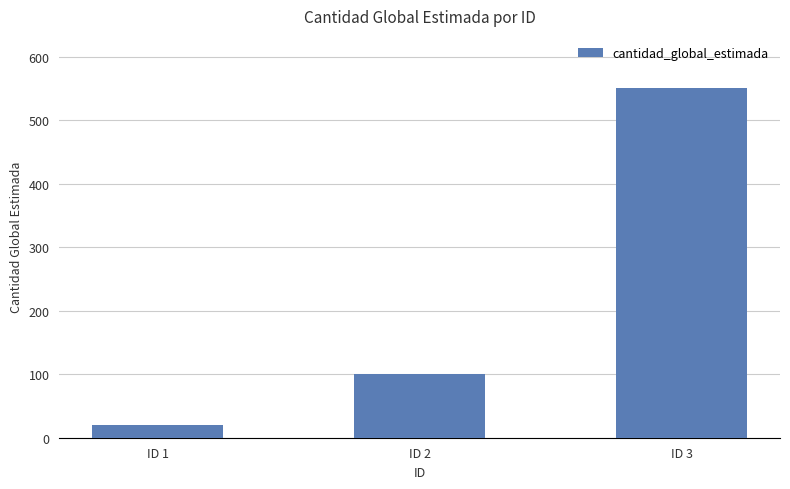

List the labels in order of value, smallest first.

ID 1, ID 2, ID 3